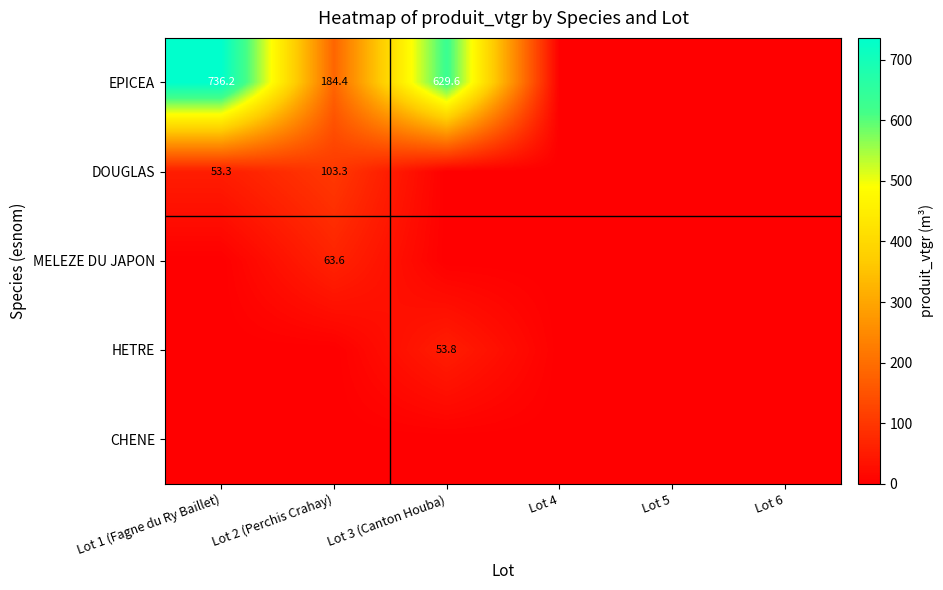

At which category does the chart reach its peak across all series?

Lot 1 (Fagne du Ry Baillet)